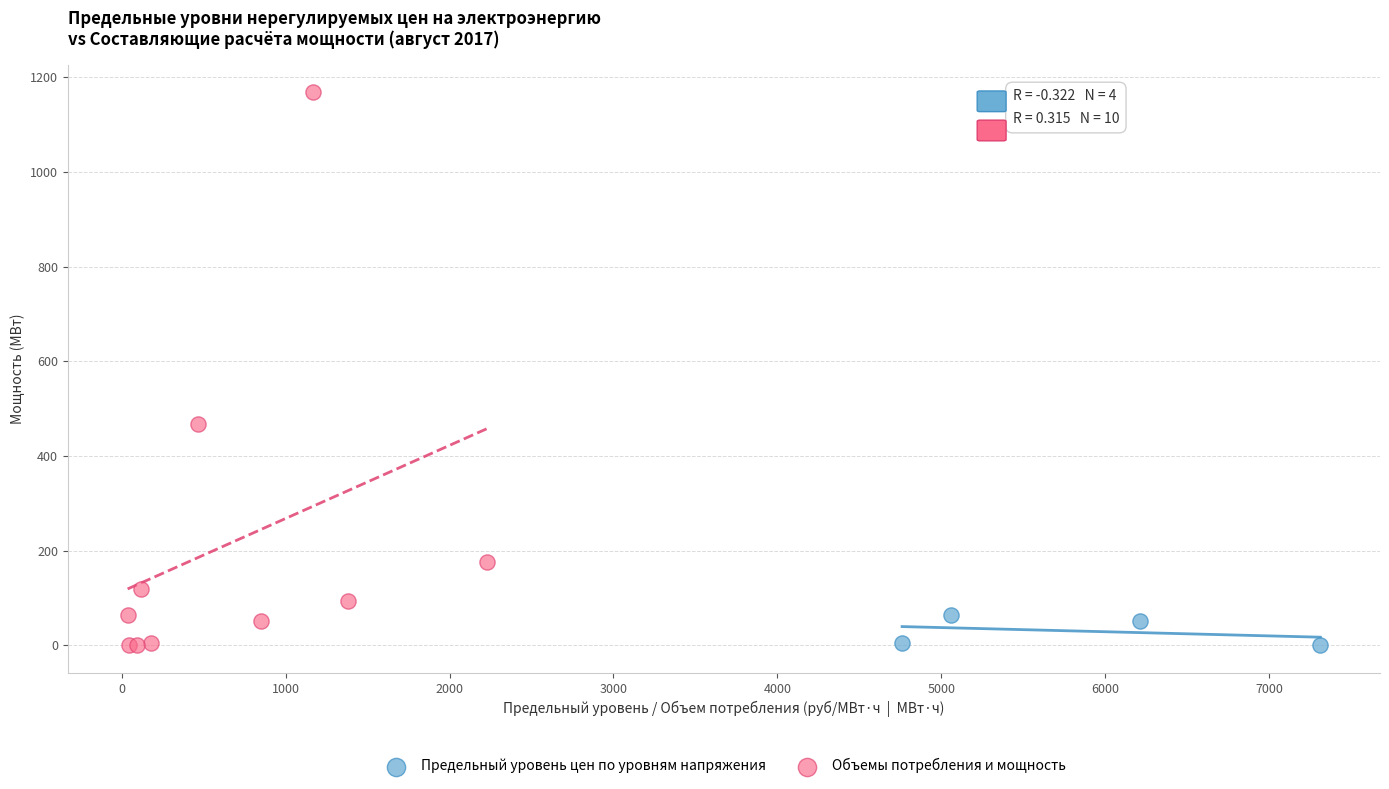

Which series contains the highest Y value?

Объемы потребления и мощность